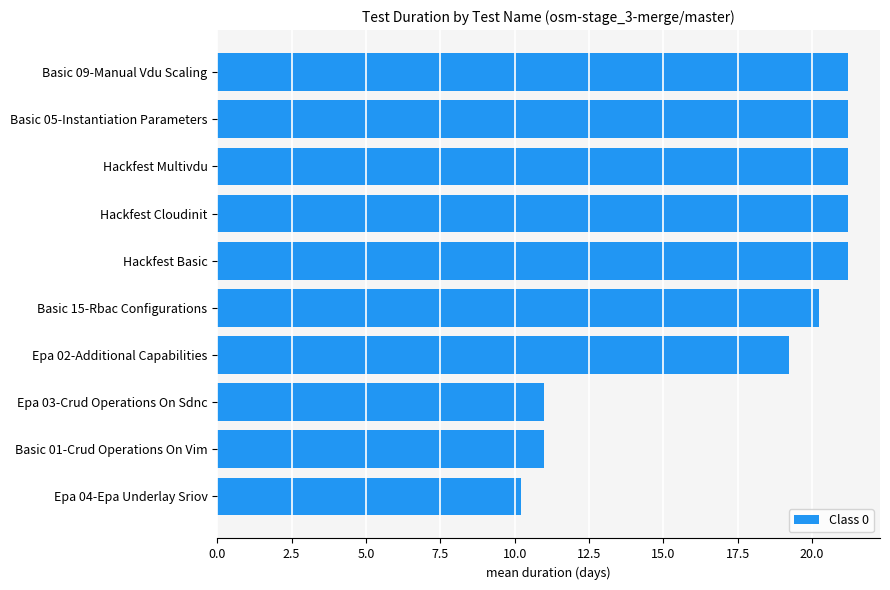

Read the value at Epa 03-Crud Operations On Sdnc.

11.0